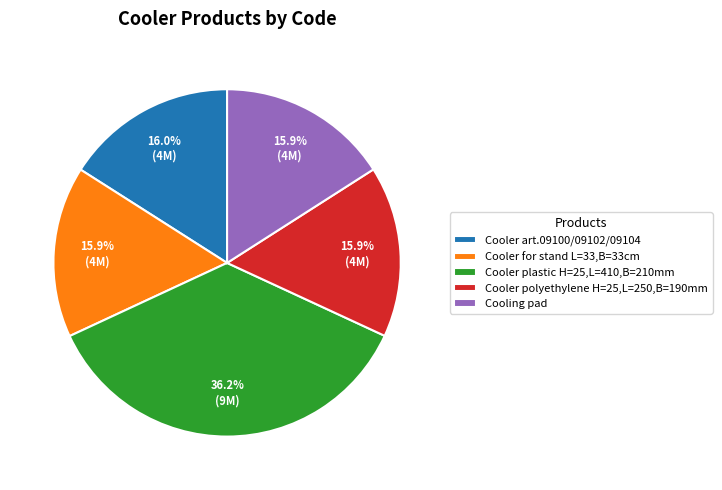

Do Cooler art.09100/09102/09104 and Cooler polyethylene H=25,L=250,B=190mm together represent more than half of the pie?

No